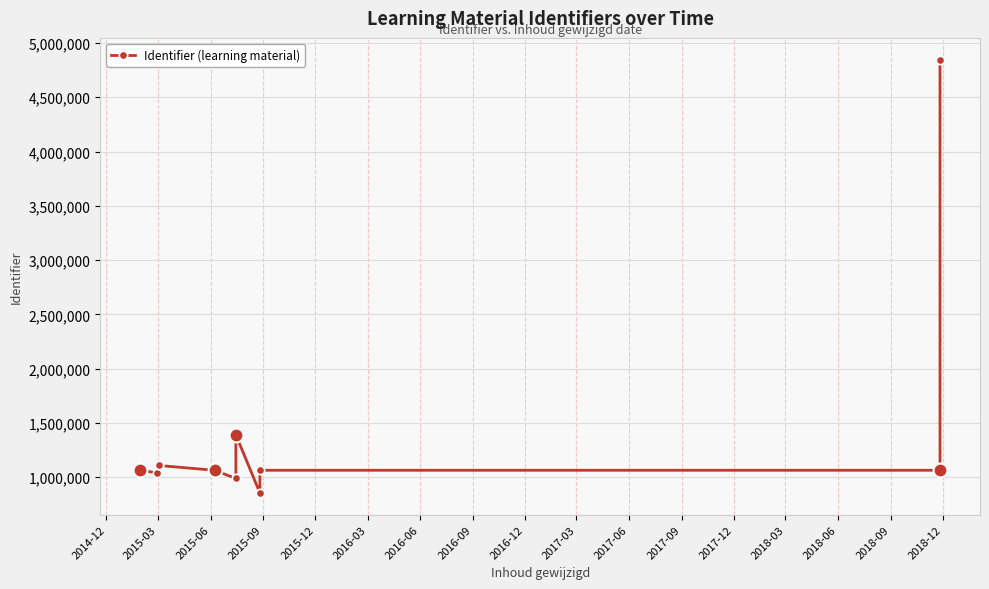

How many data points does each series have?

11